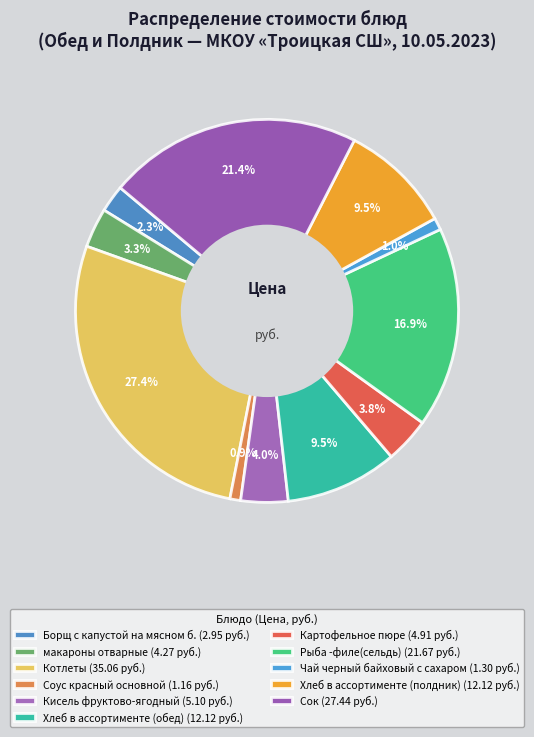

To the nearest percent, what portion does Чай черный байховый с сахаром represent?

1%